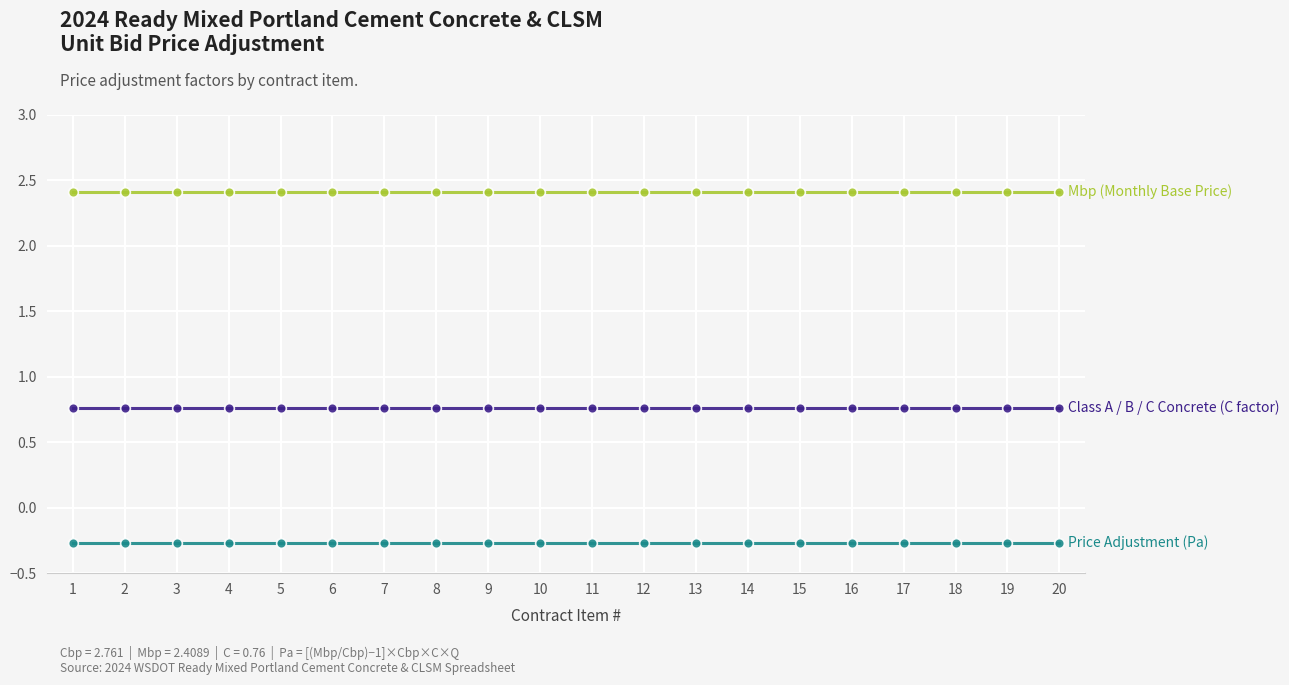

What is the difference between the highest and lowest values at 17?

2.7